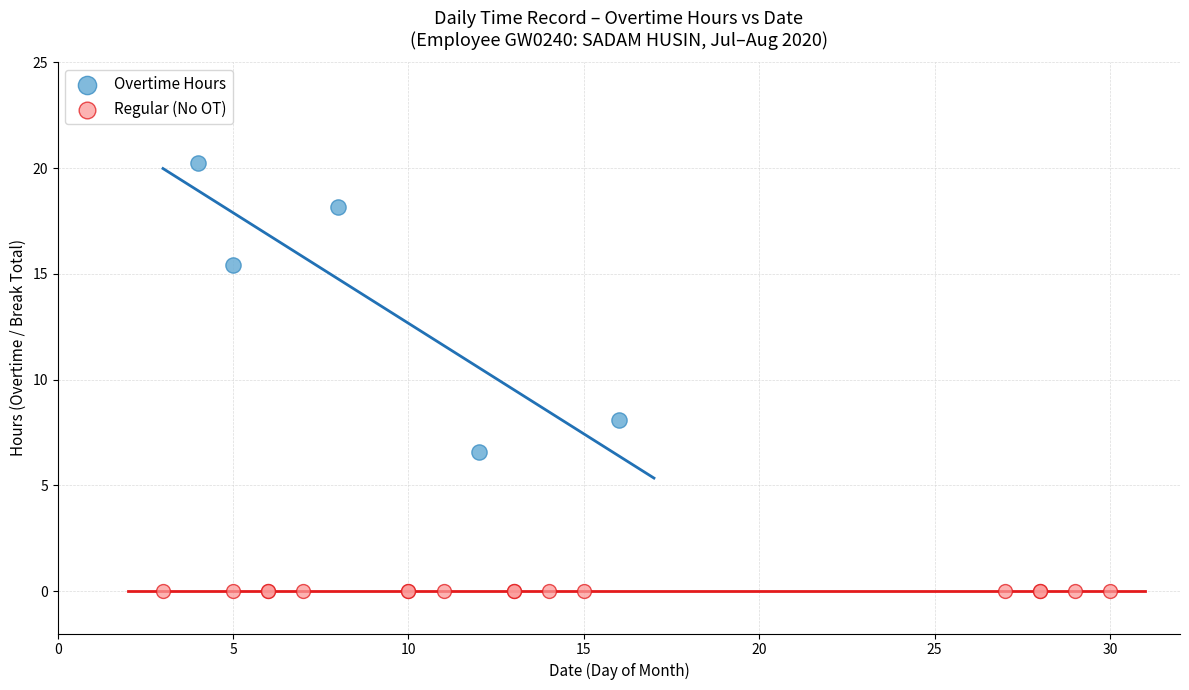

Which series reaches the maximum Y coordinate?

Overtime Hours